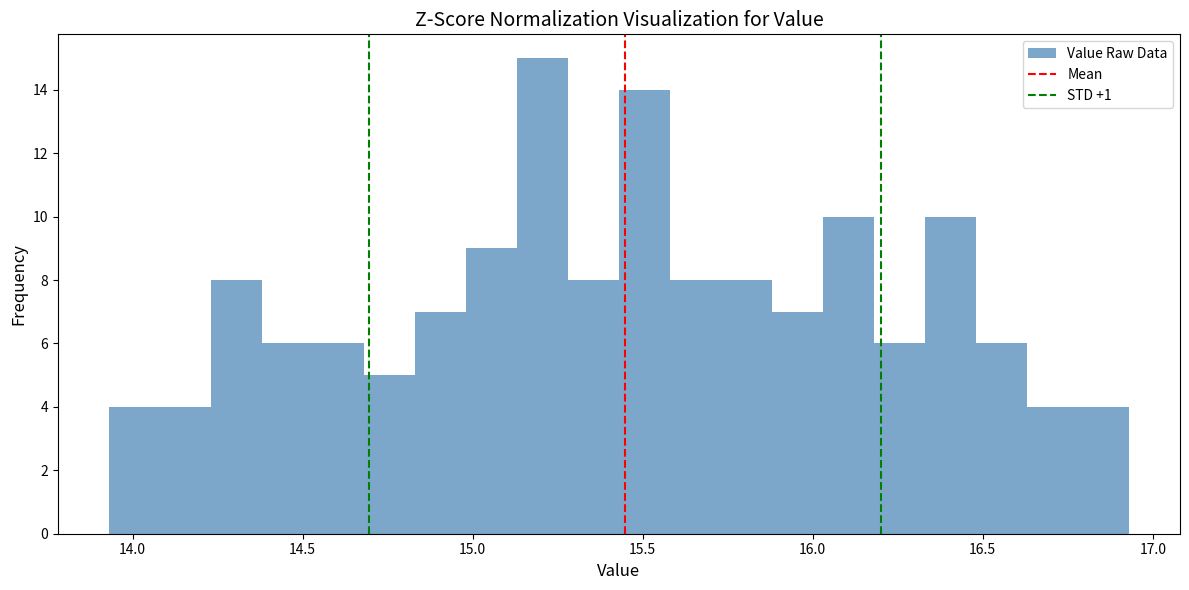

Read against the x-axis, roughly where is the centre of the tallest bar?

15.20